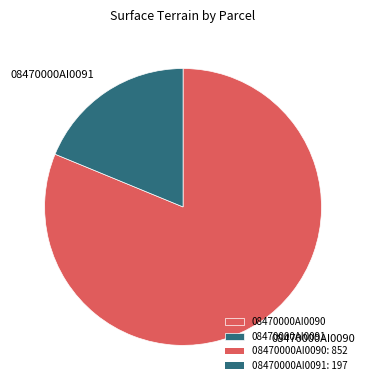

Is 08470000AI0091 the majority of the pie?

No